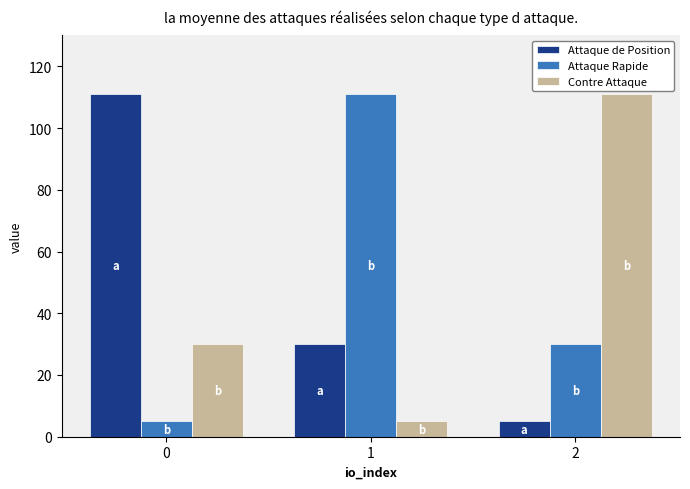

How many data points in Contre Attaque are less than 30?

1